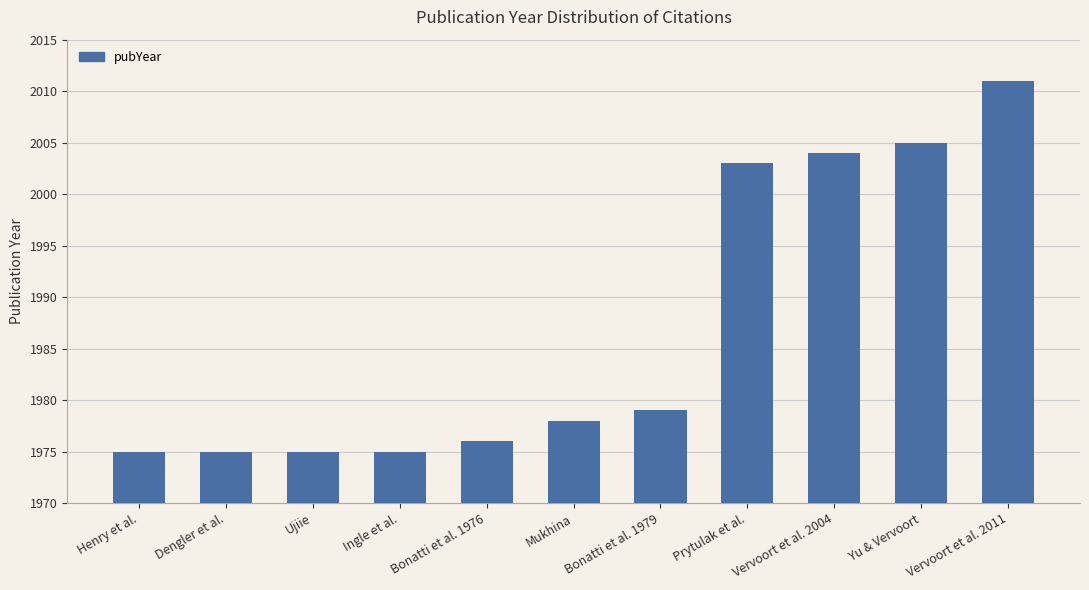

What is the change in value from Vervoort et al. 2004 to Vervoort et al. 2011?

+7